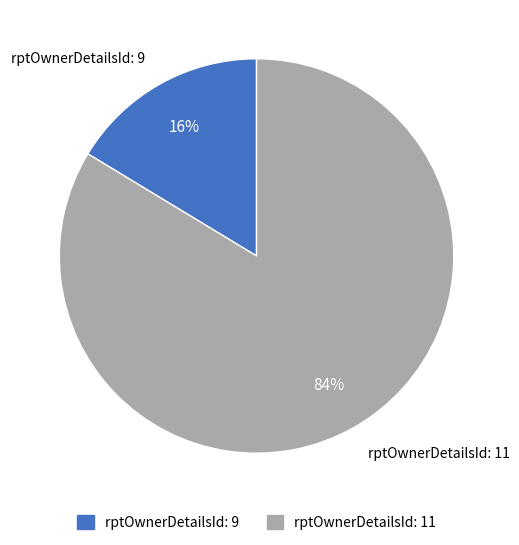

How many segments does this pie chart have?

2